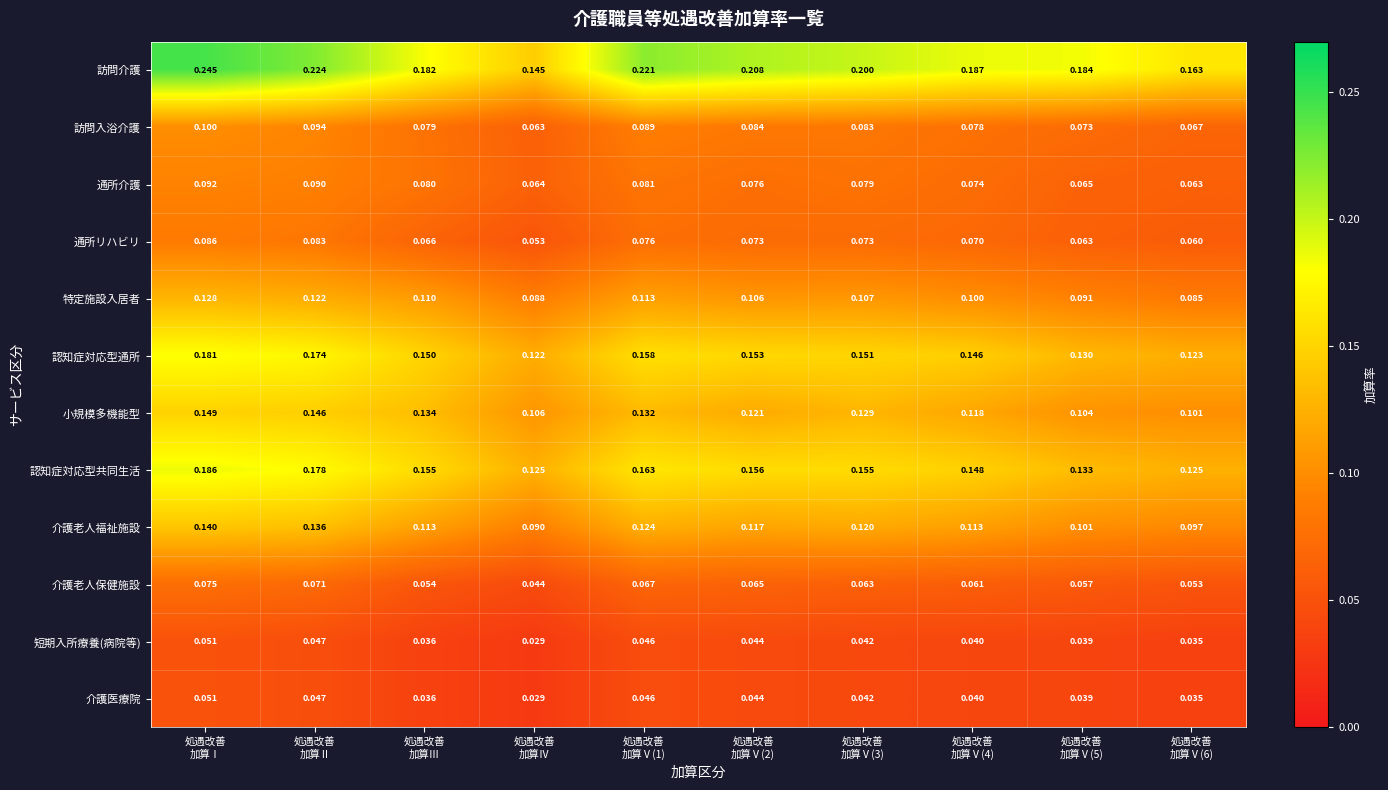

Which series has the widest spread of values?

訪問介護